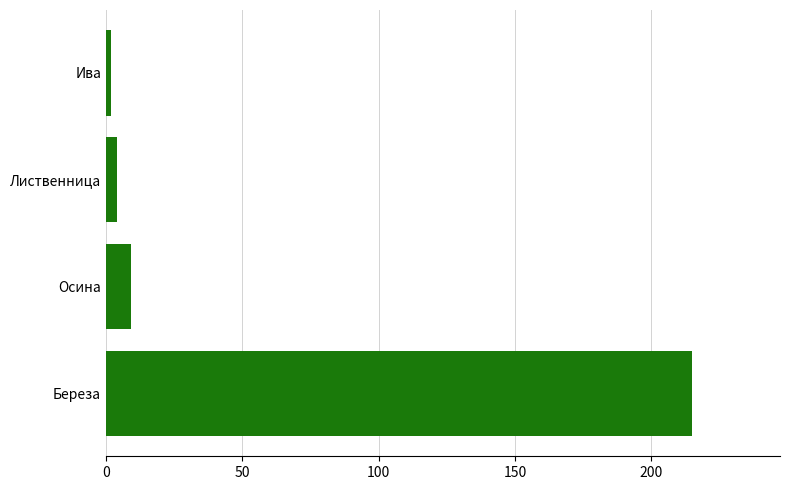

True or false: the data shows 125 at Береза.

False